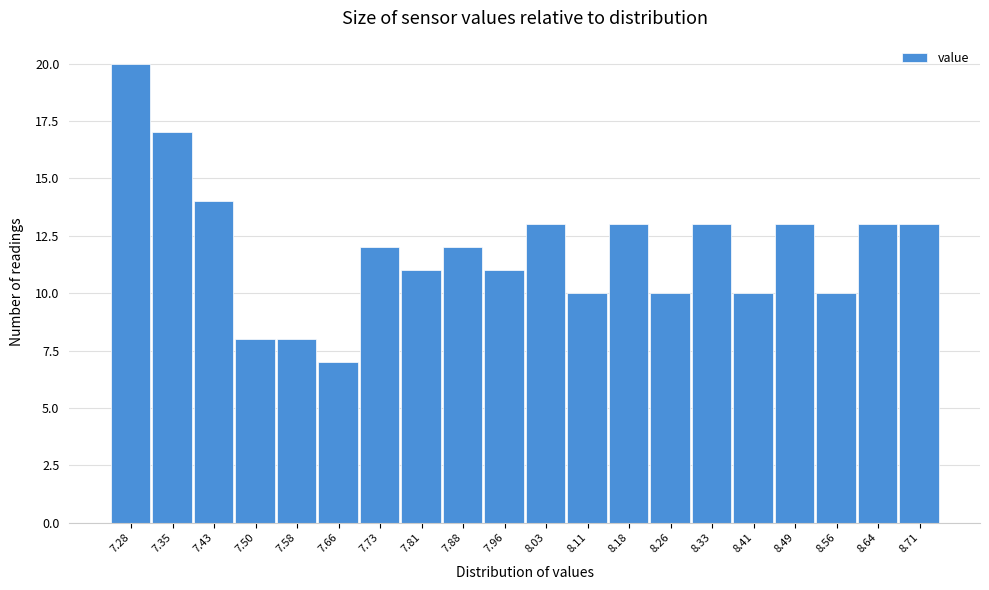

Over which range of the x-axis is the bar tallest?

7.24 to 7.32